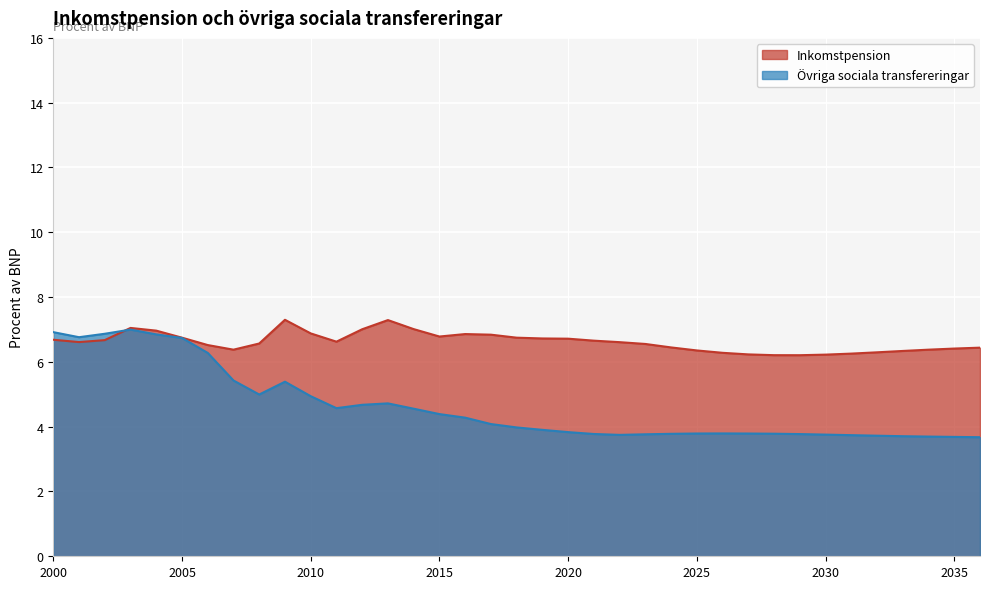

How many lines are shown in the chart?

2